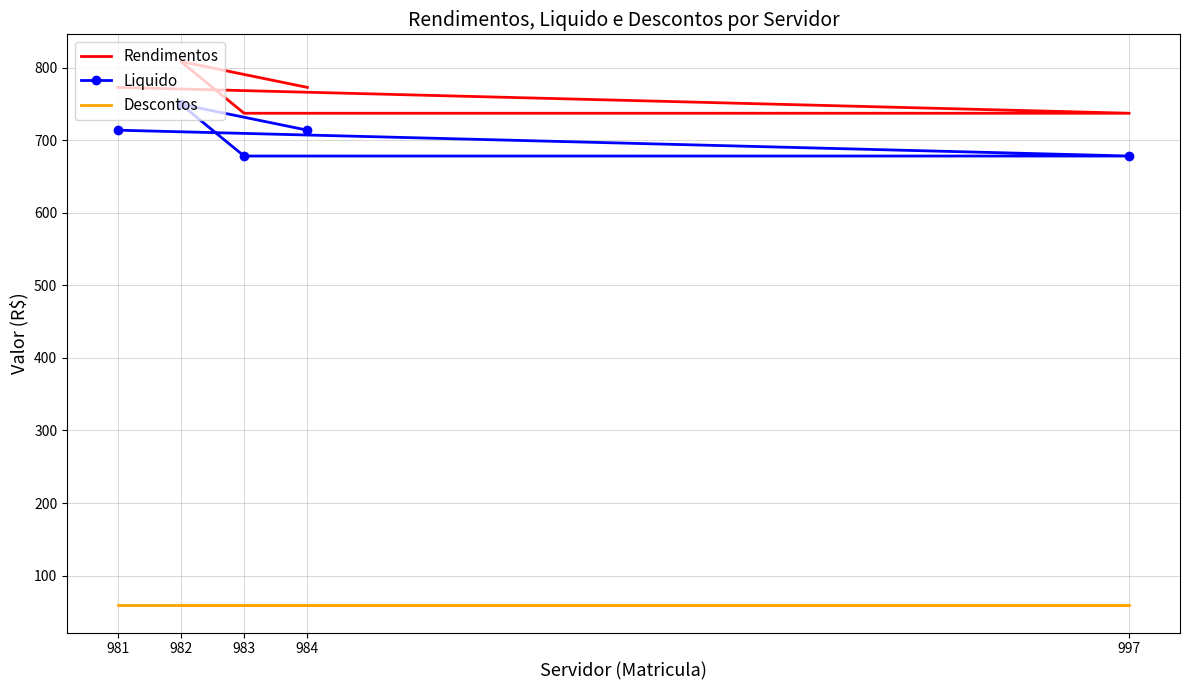

What is the label of the 3rd point from the right?

983